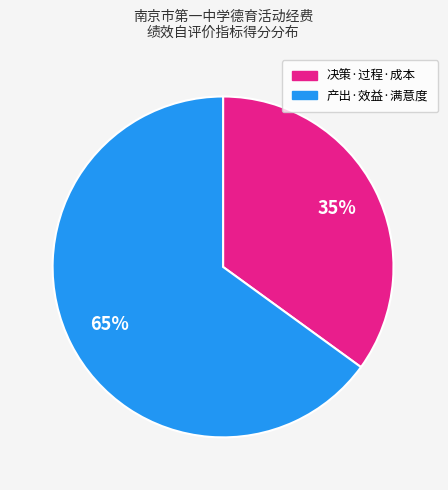

Rank the categories by value from highest to lowest.

产出·效益·满意度, 决策·过程·成本